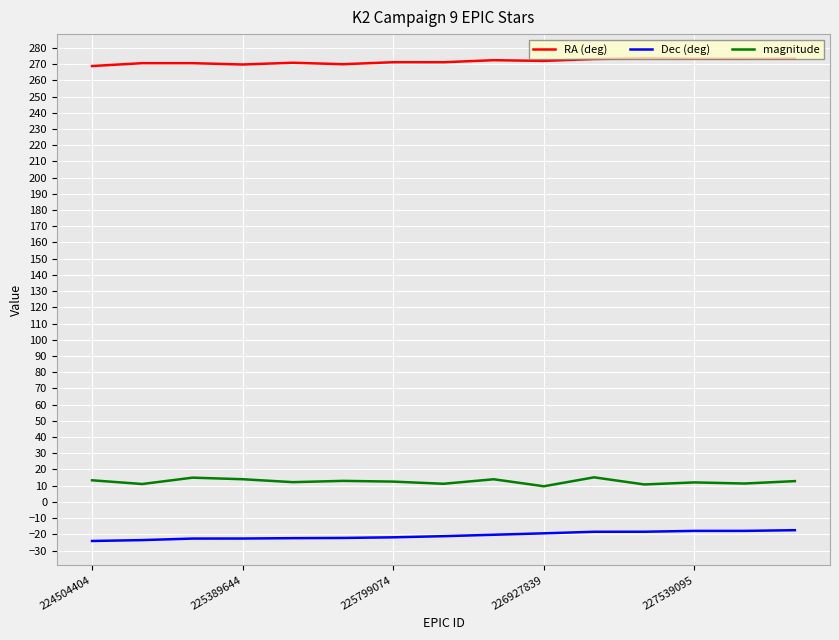

True or false: Dec (deg) and RA (deg) intersect in this chart.

False